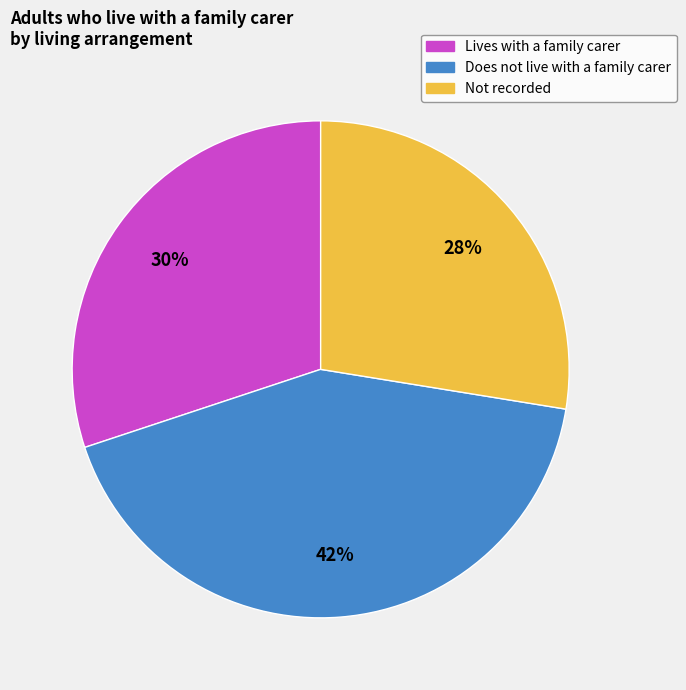

To the nearest percent, what portion does Does not live with a family carer represent?

42%